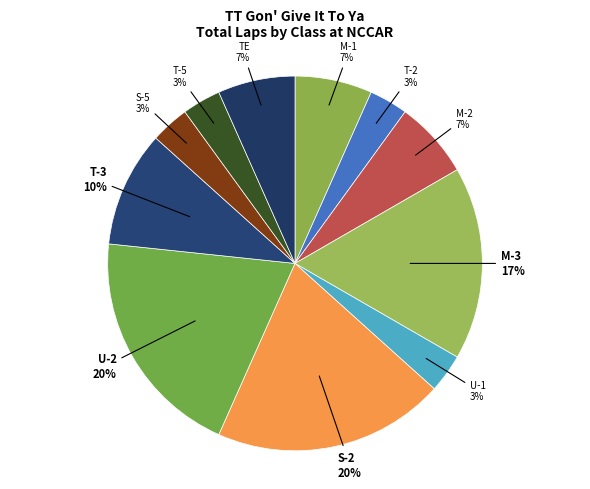

Count the number of slices in the pie.

11